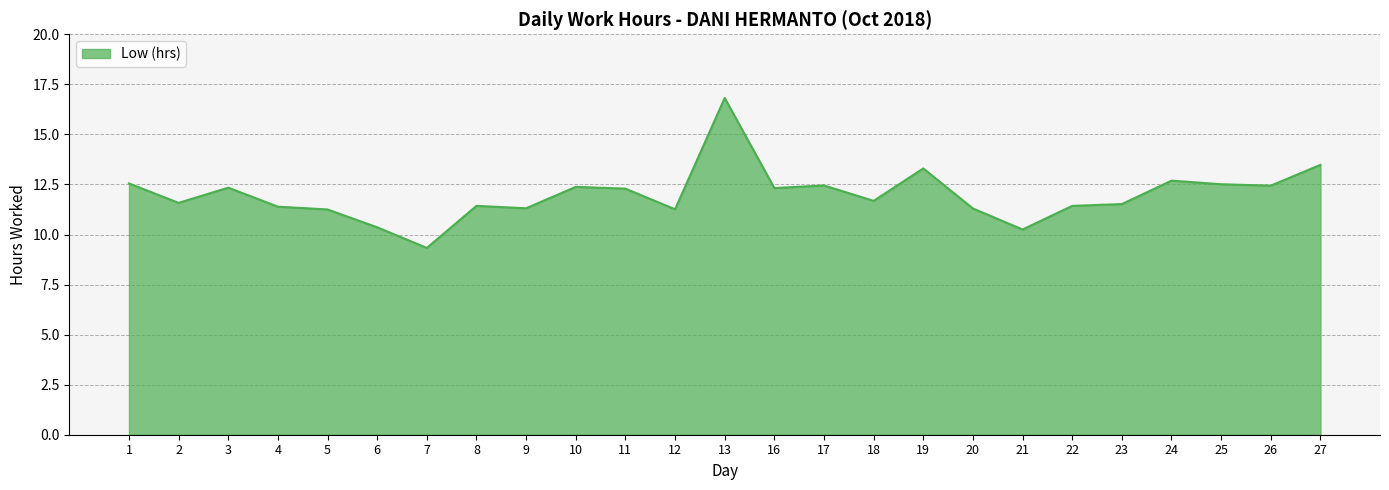

What is the difference between the maximum and minimum values?

7.5